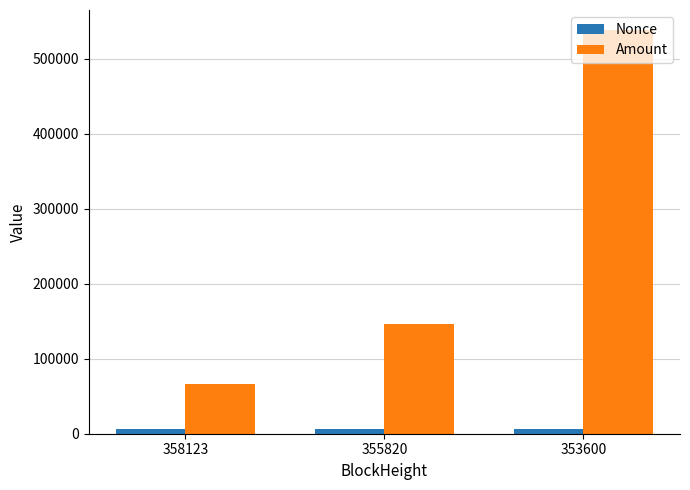

What are all the series names shown in the legend?

Nonce, Amount